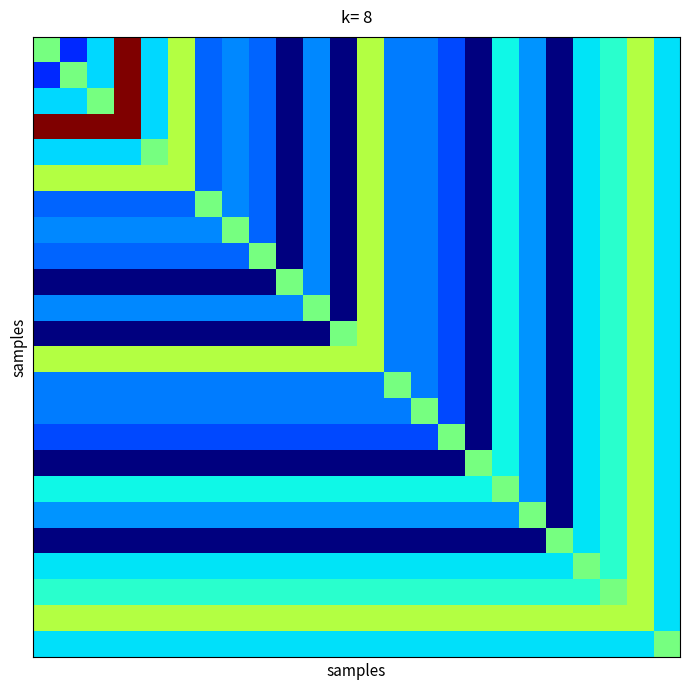

Which category has the lowest value across all series?

9